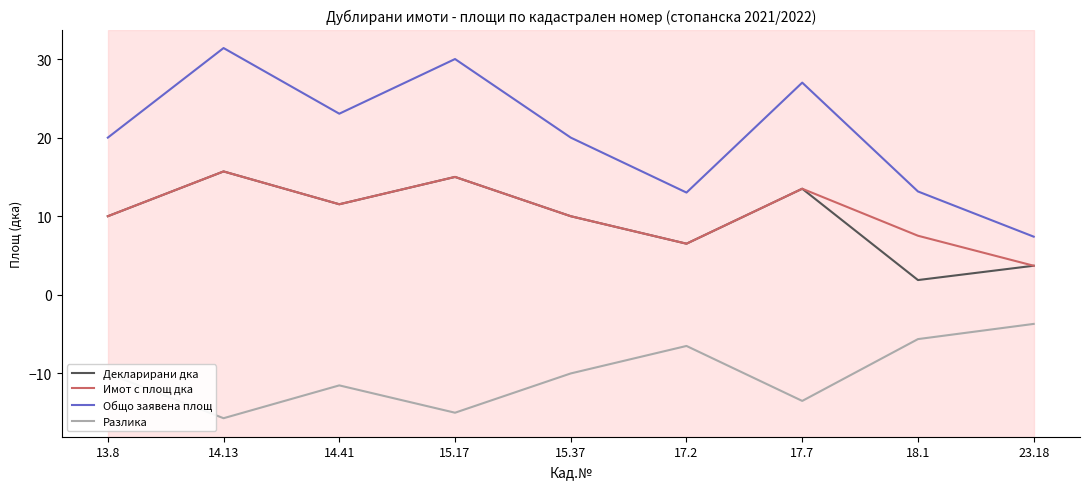

In Общо заявена площ, how many points are higher than both neighbors (excluding endpoints)?

3